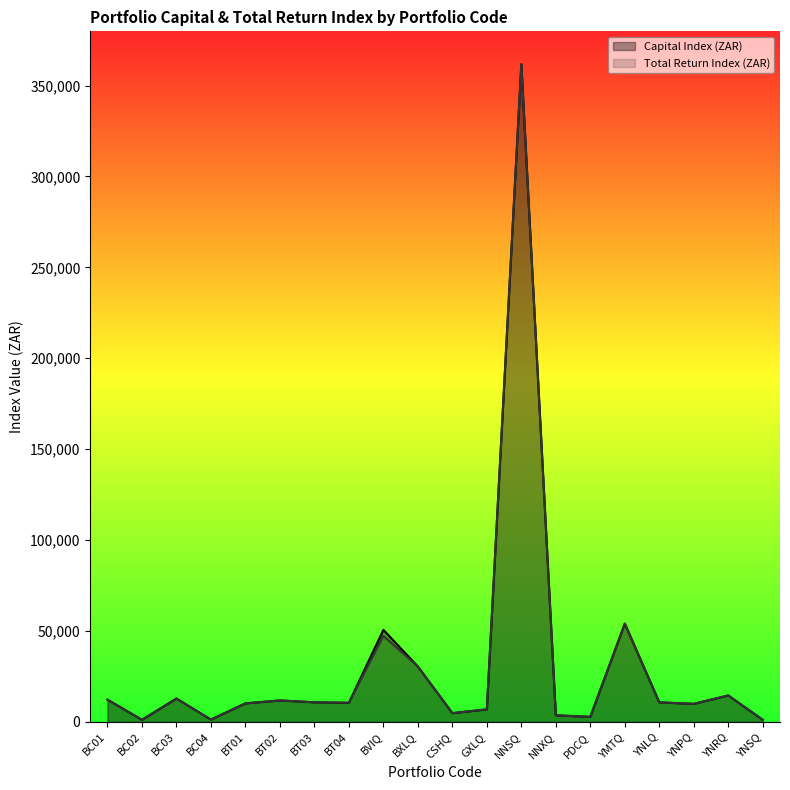

Is the value of Capital Index (ZAR) at BVIQ greater than the value of Total Return Index (ZAR) at BC03?

Yes